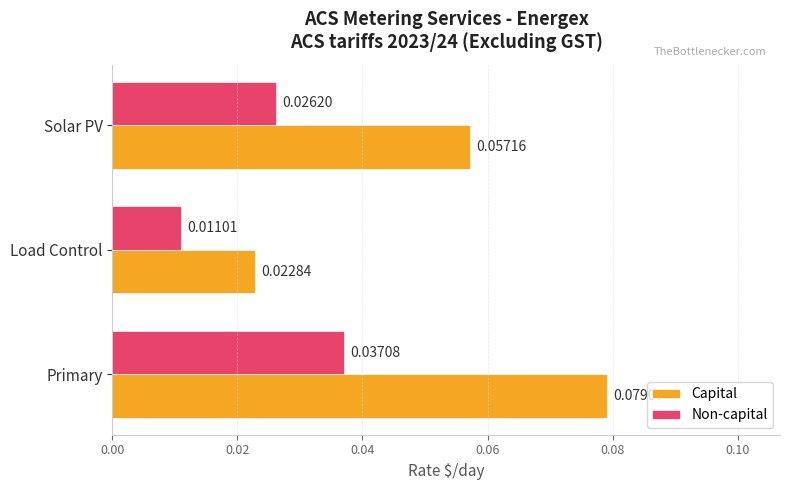

What are all the series names shown in the legend?

Capital, Non-capital